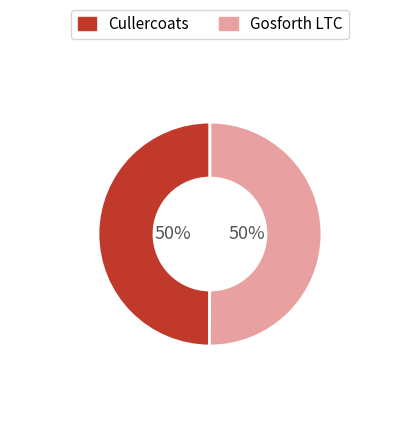

To the nearest percent, what portion does Cullercoats represent?

50%